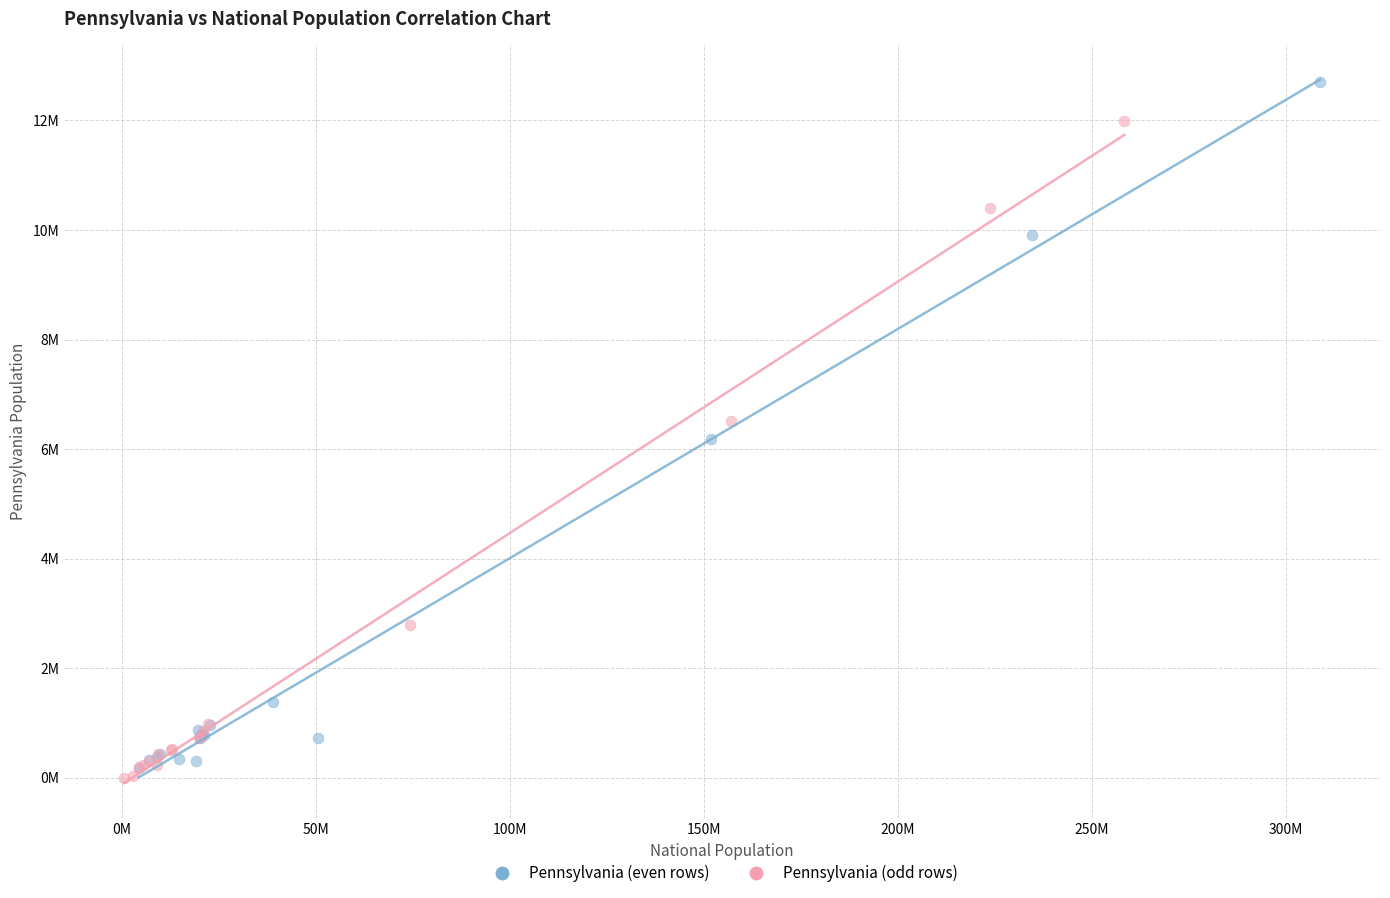

What are all the series names shown in the legend?

Pennsylvania (even rows), Pennsylvania (odd rows)